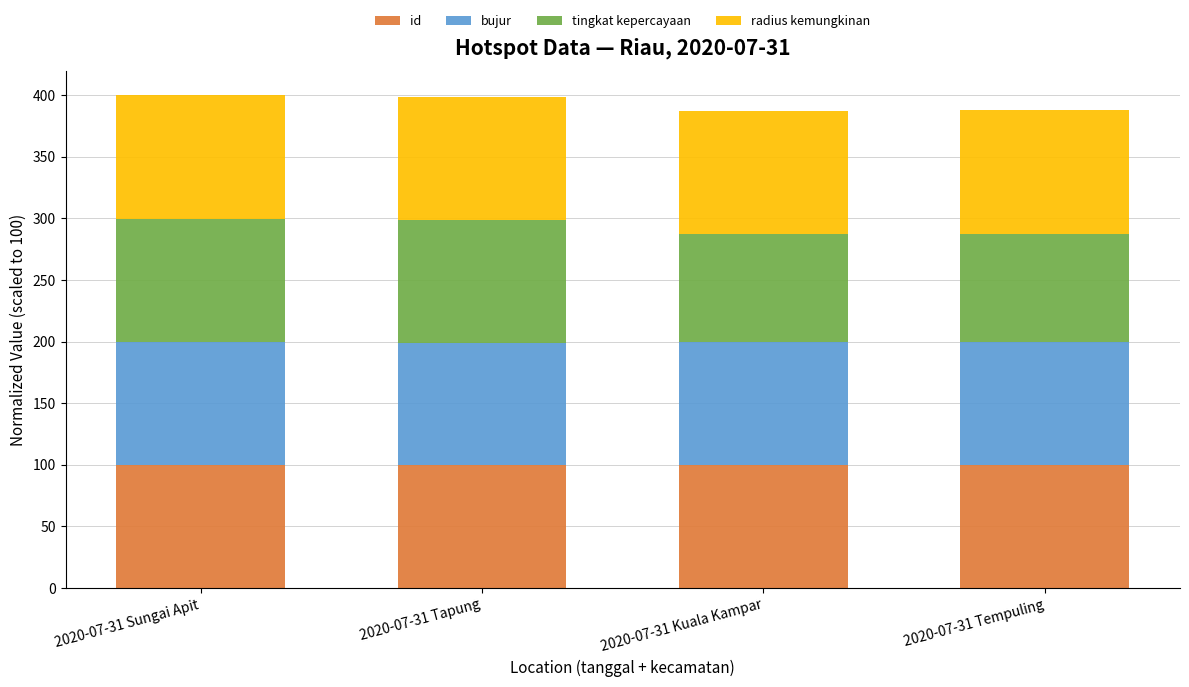

True or false: id has a value of 22.8 at 2020-07-31 Tempuling.

False